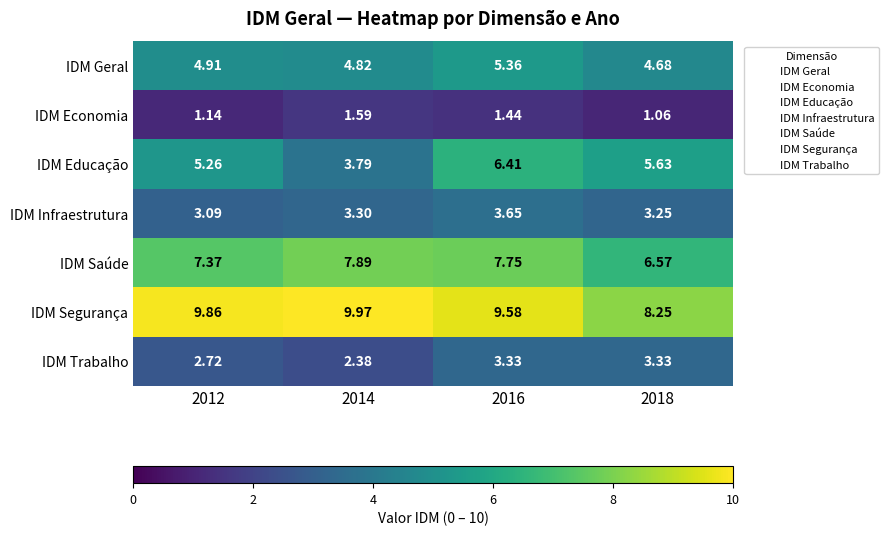

Which series has the largest total across all categories?

IDM Segurança